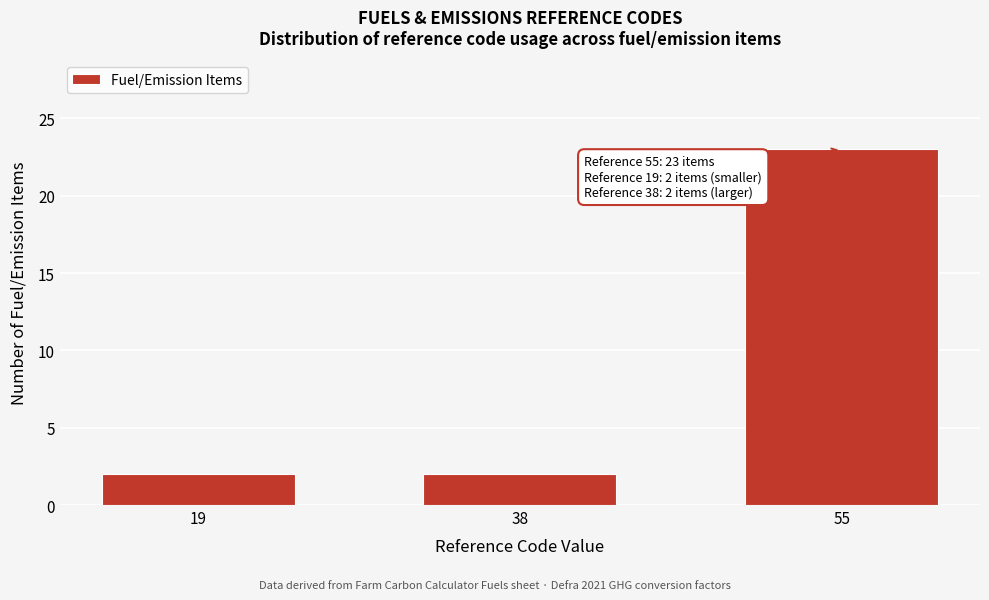

Reading right to left, transcribe all the data shown in this chart.

55=23	38=2	19=2